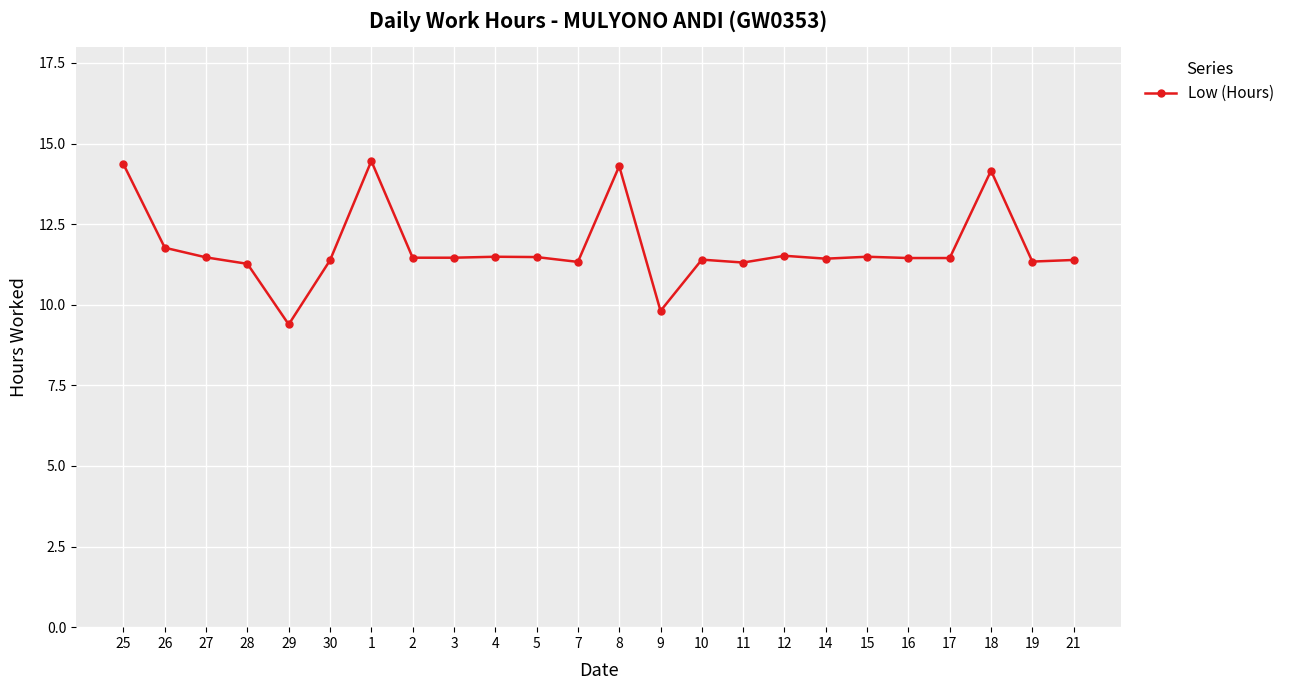

Approximately how many times larger is the value at 2 compared to 30?

1.0